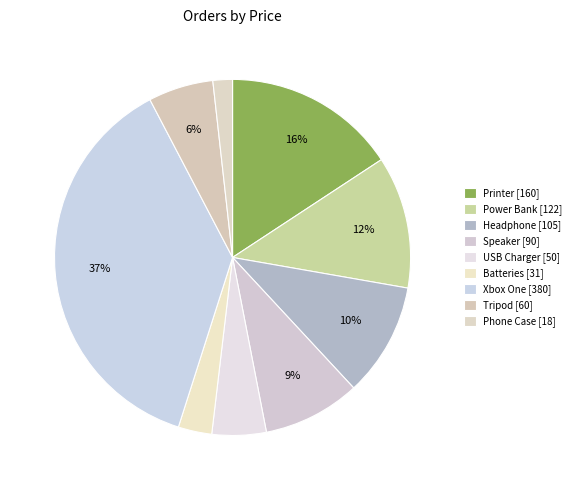

What is the change in value from Printer to Phone Case?

-142